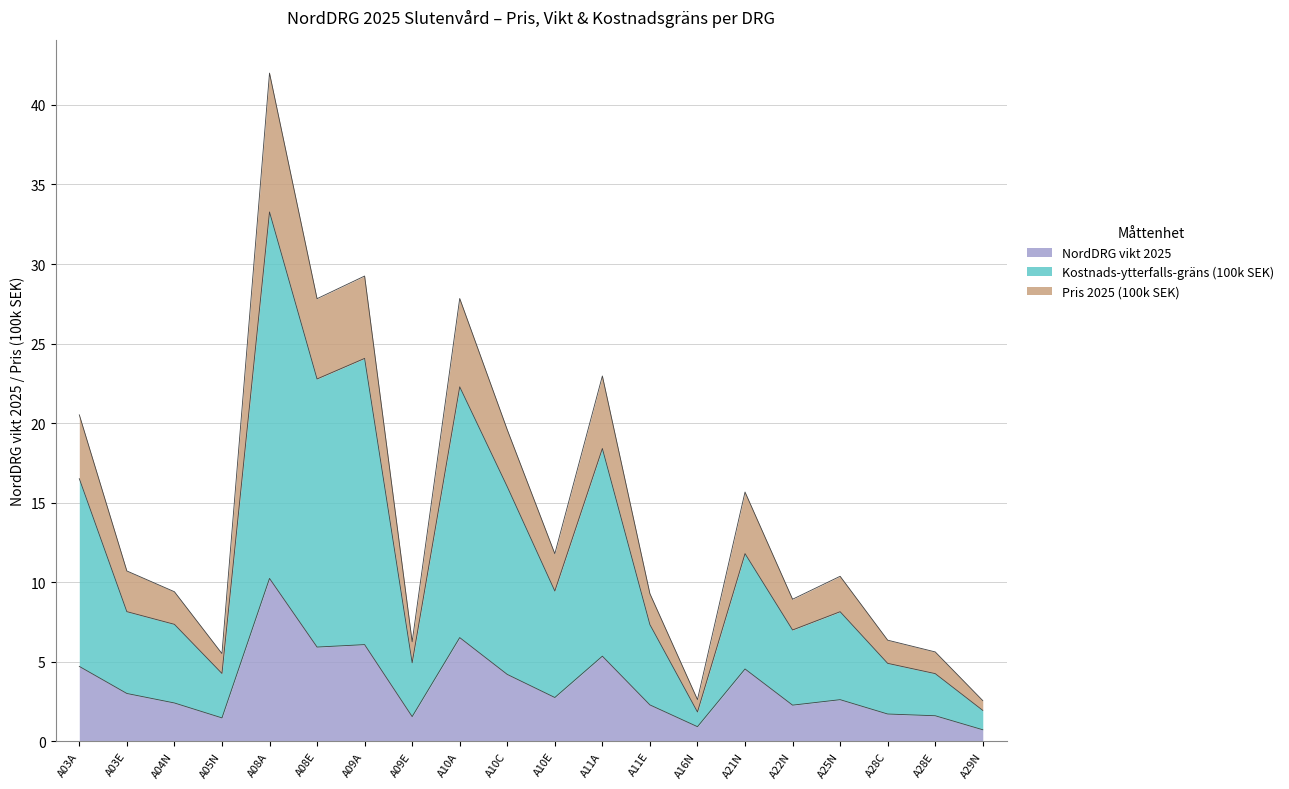

True or false: NordDRG vikt 2025 has a value of 4.5 at A25N.

False